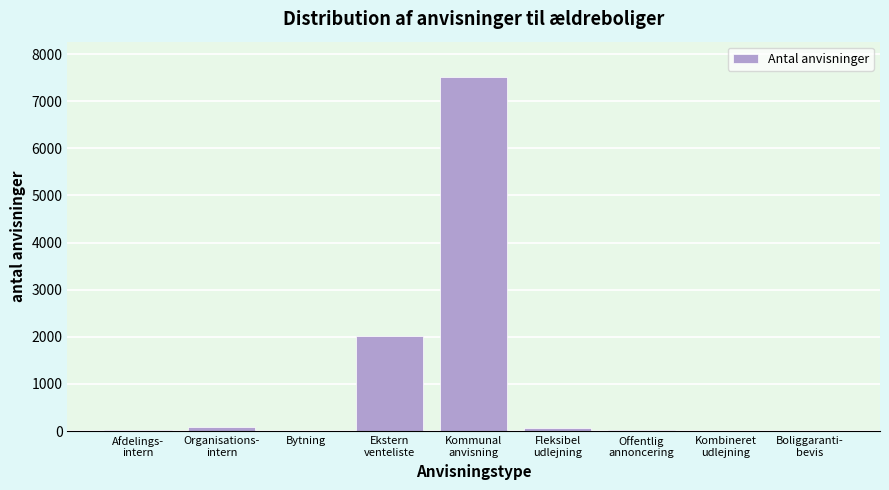

What is the sum of all values?

9723